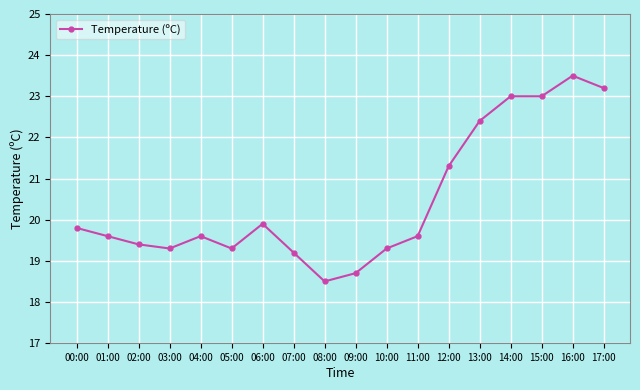

What is the smallest value displayed?

18.5